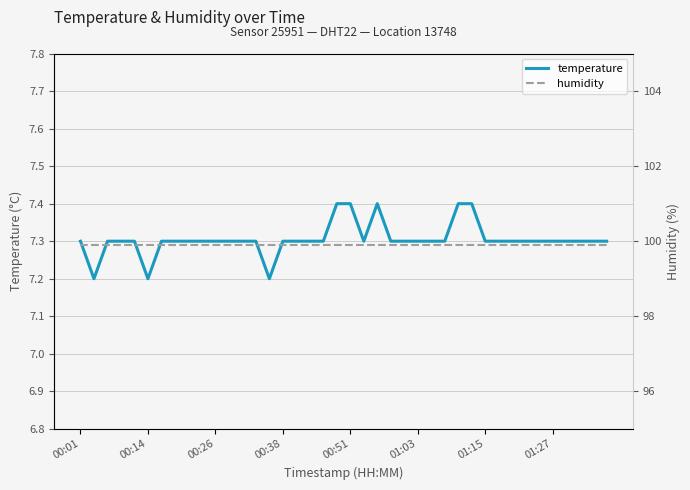

True or false: humidity and temperature cross at least once.

False